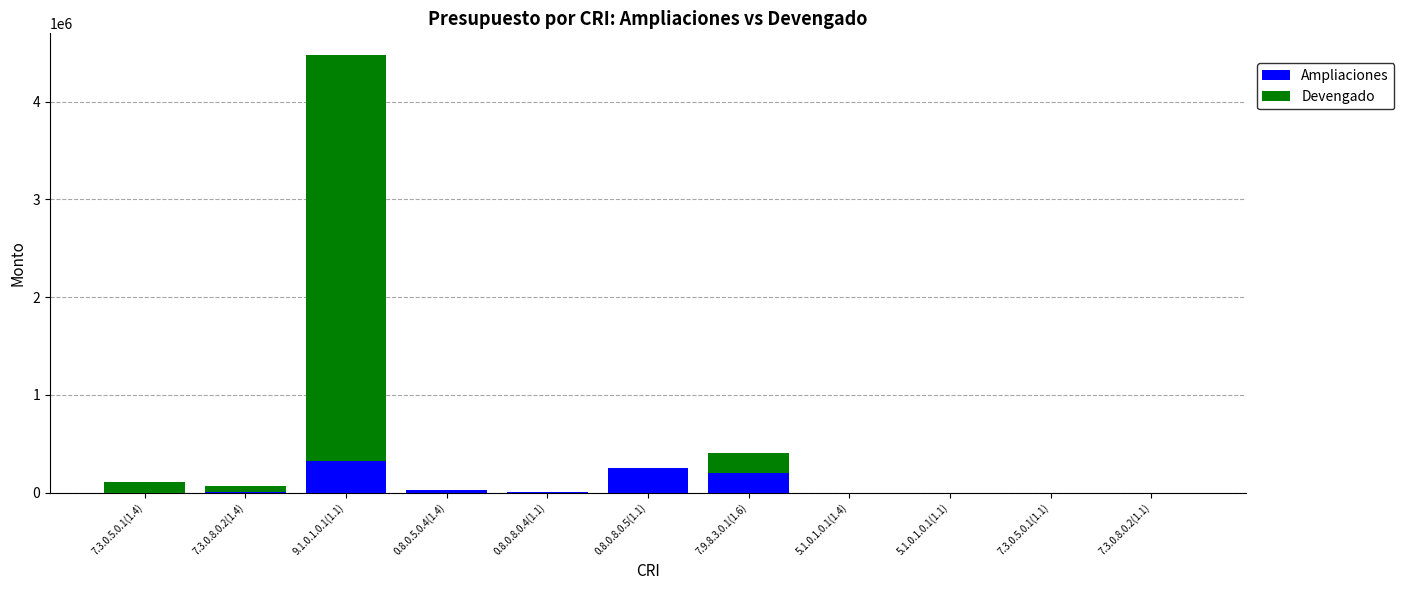

At which category is the sum across all series the highest?

9.1.0.1.0.1(1.1)